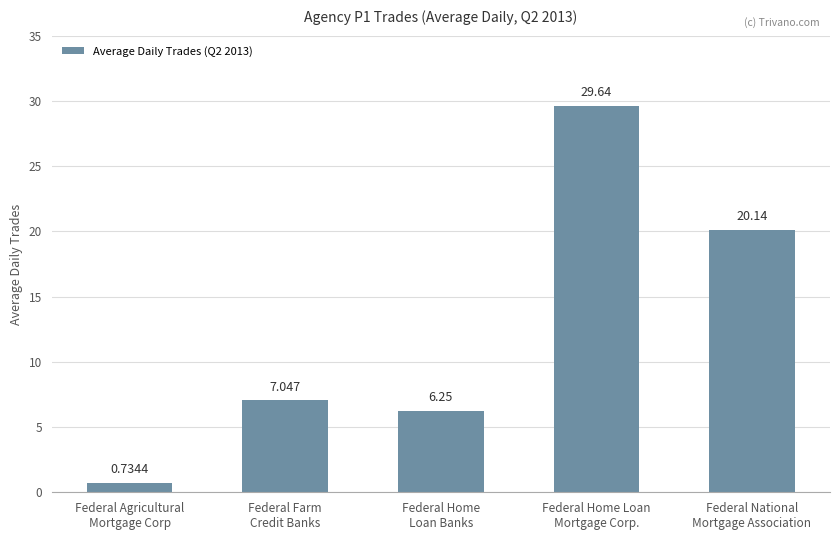

Where does the data first go above 7?

Federal Farm
Credit Banks